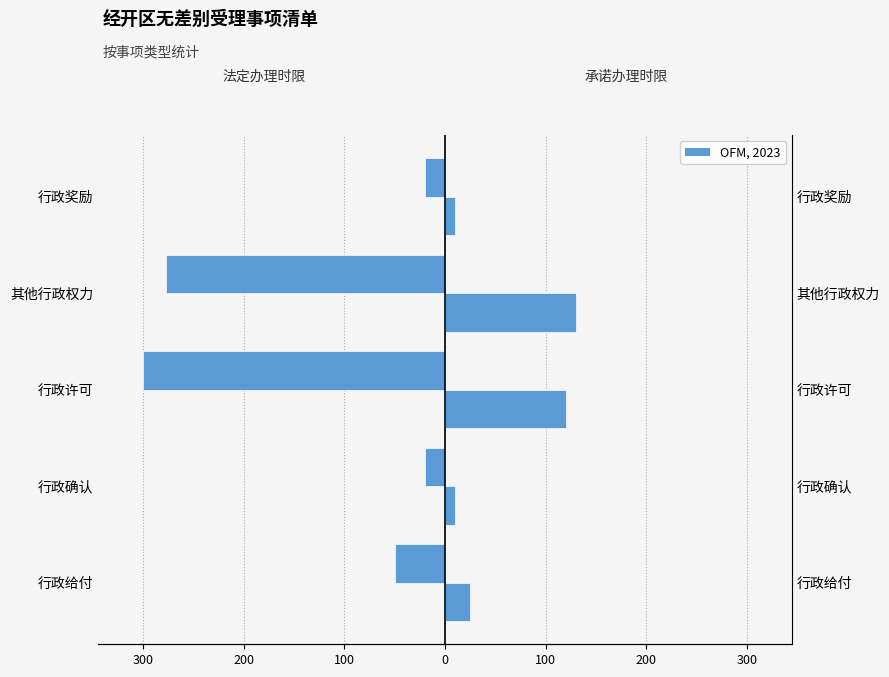

How many bars are there in total?

10